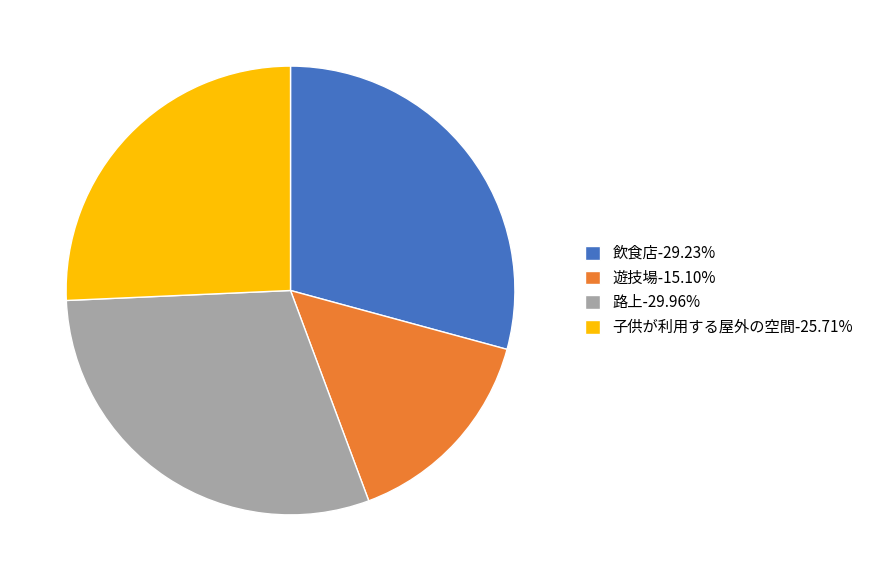

True or false: 遊技場 accounts for 5% of the total.

False